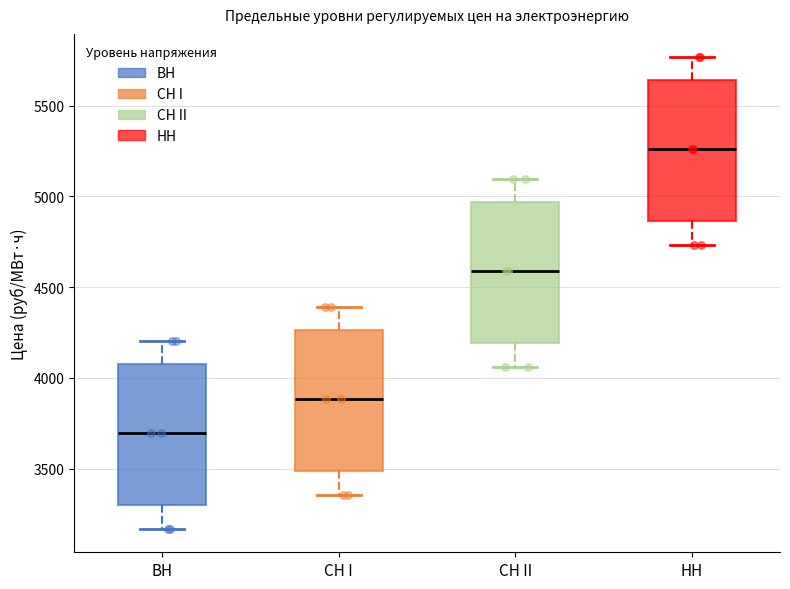

Which box has the lowest median line?

ВН